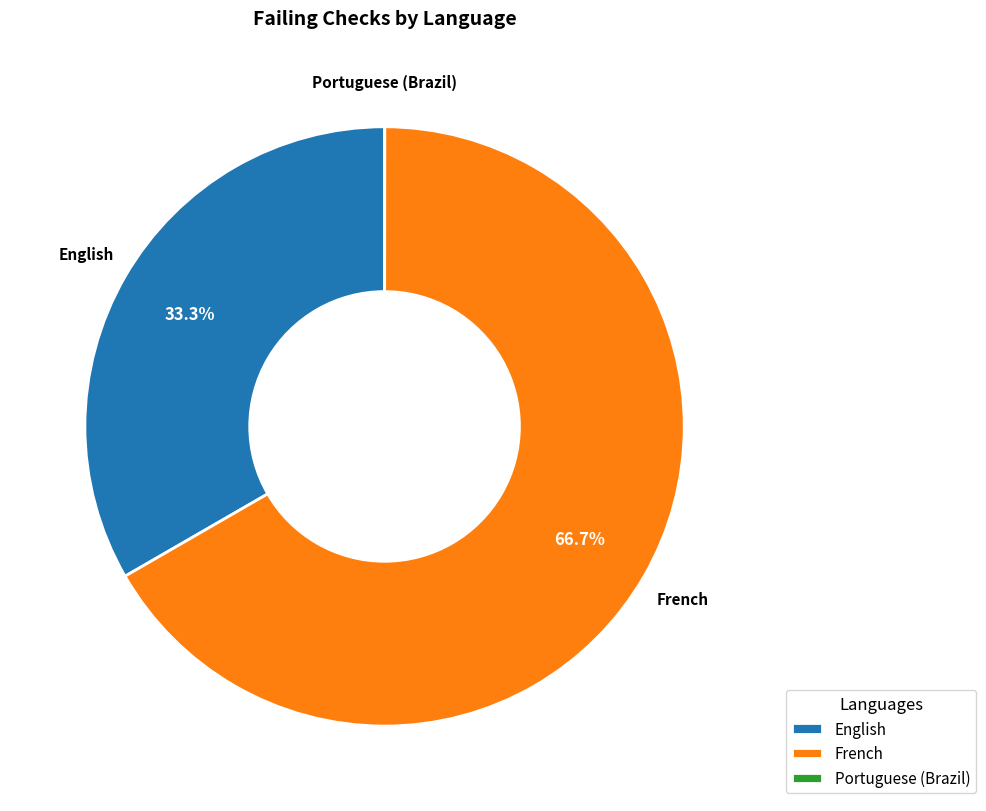

To the nearest percent, what percentage of the pie is English?

33%